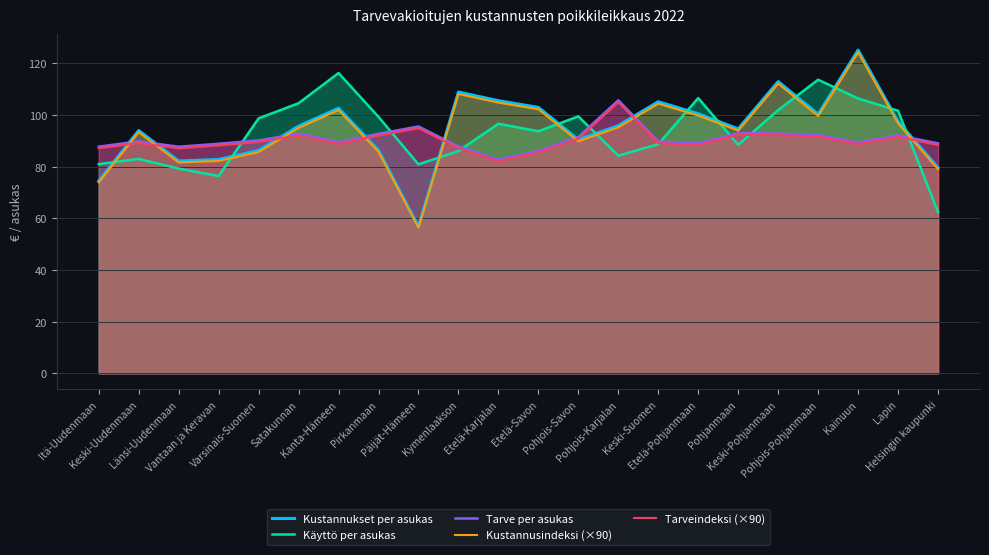

Which series has the largest range (max minus min)?

Kustannukset per asukas